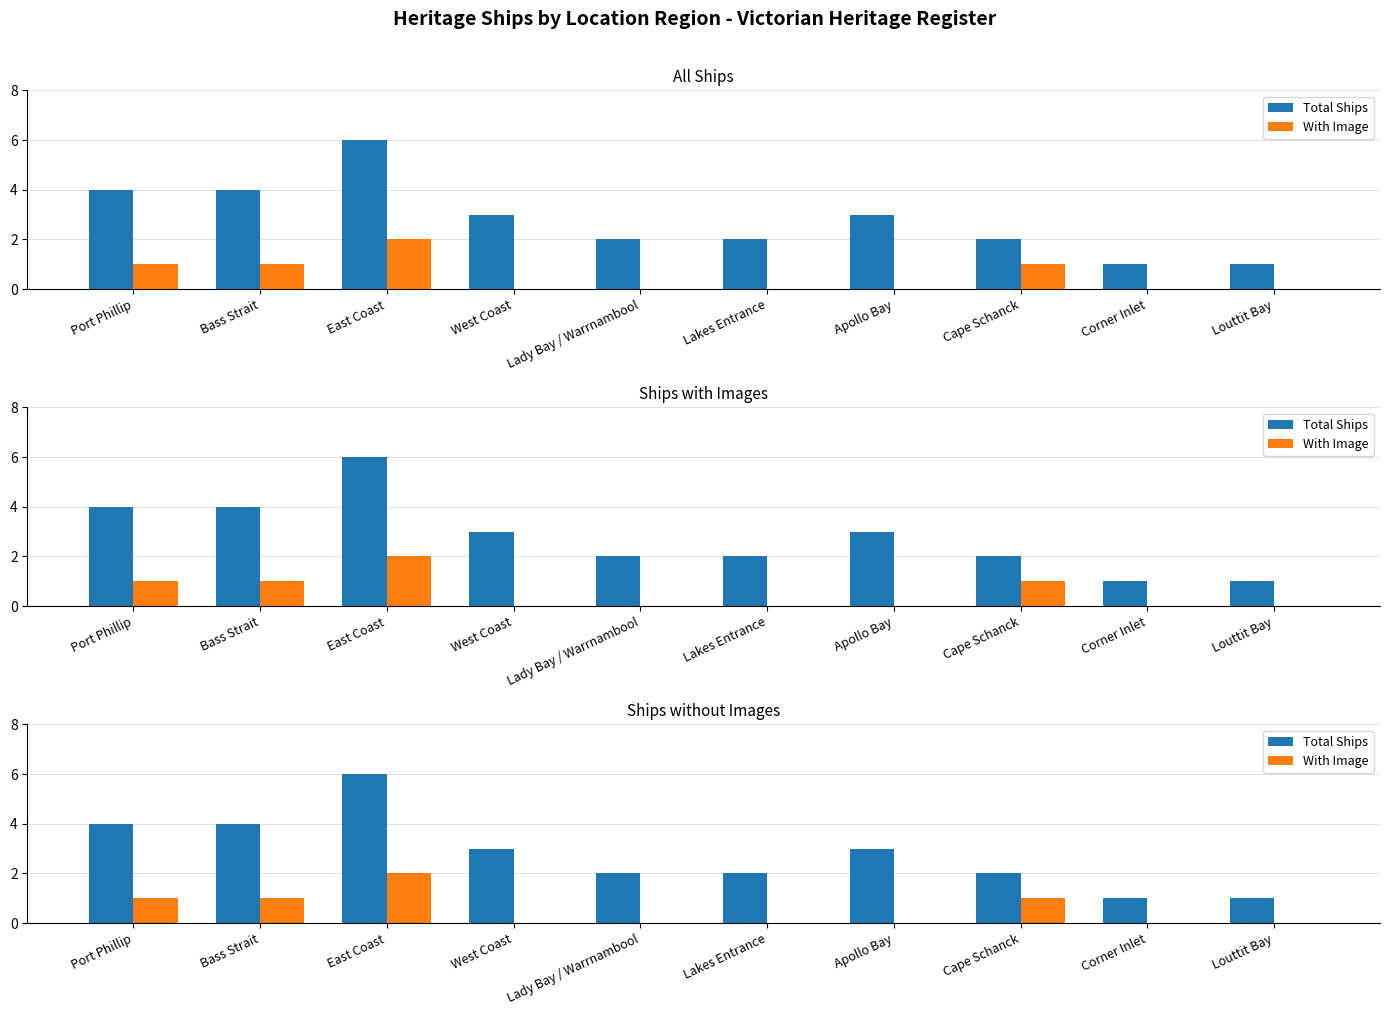

What is the average value of the Total Ships series?

3